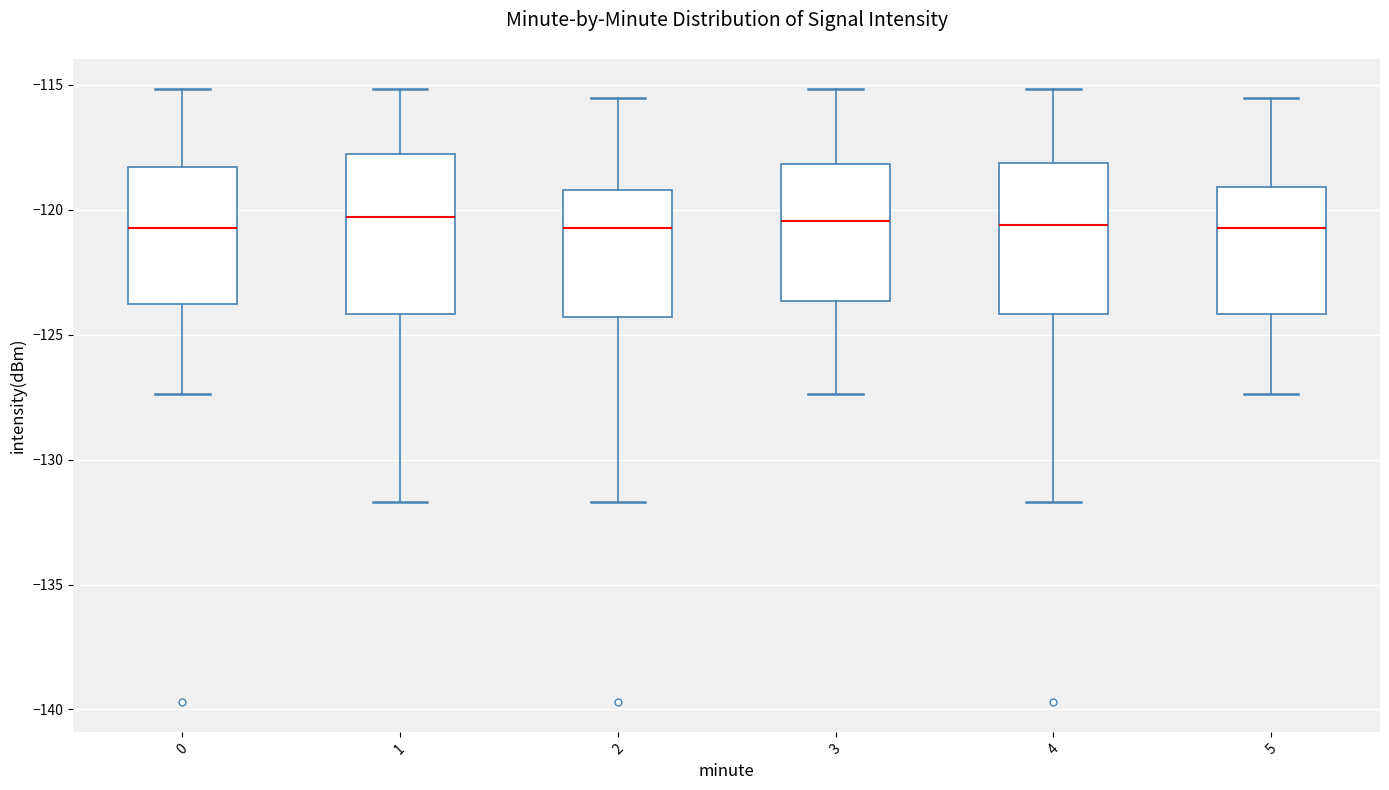

Where is the lower edge of the box at x = 0 on the y-axis? The values are not printed on the chart, so give them approximately, as read against the axis.

-124.0